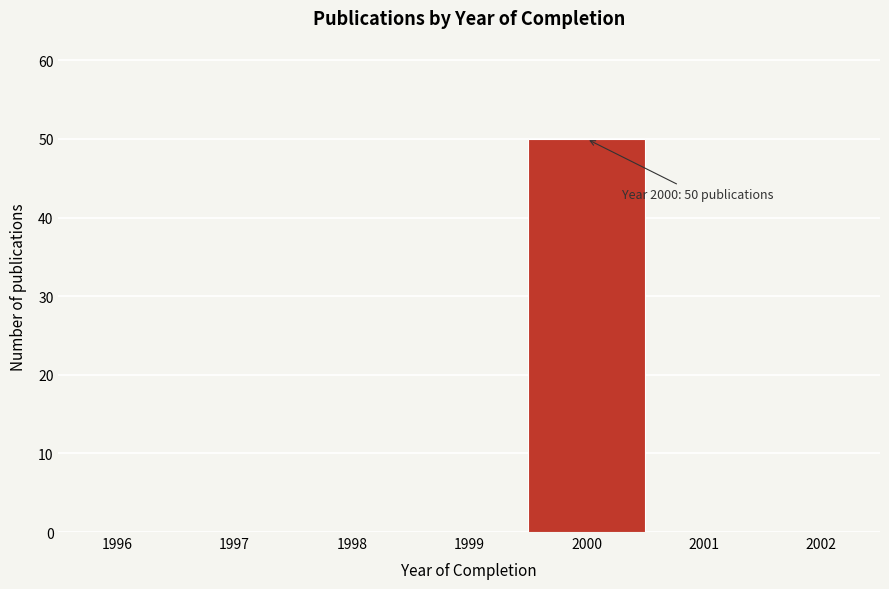

Reading right to left, list all the values displayed in this chart.

2002=0	2001=0	2000=50	1999=0	1998=0	1997=0	1996=0